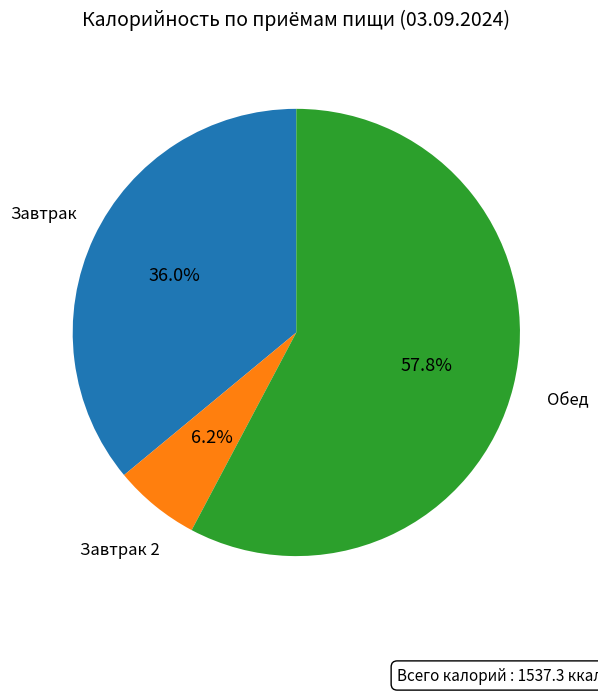

Is there a majority slice in this chart?

Yes